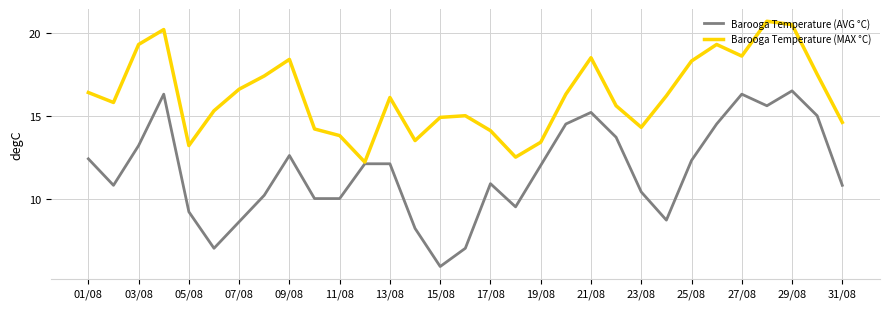

Which series has the largest total across all categories?

Barooga Temperature (MAX °C)